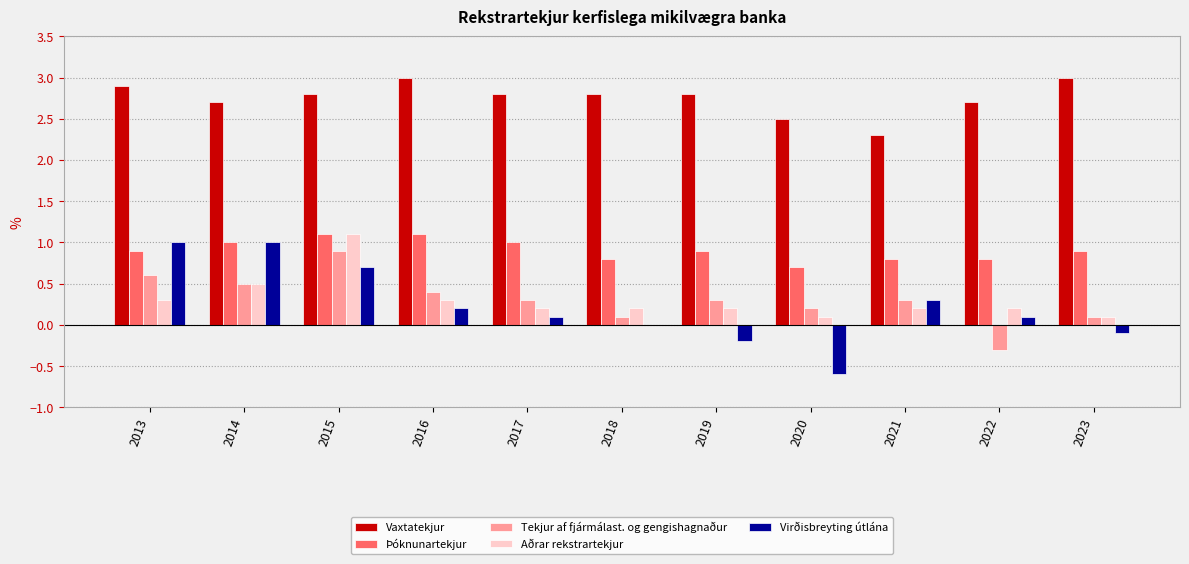

The value of Aðrar rekstrartekjur at 2014 is 0.5. True or false?

True